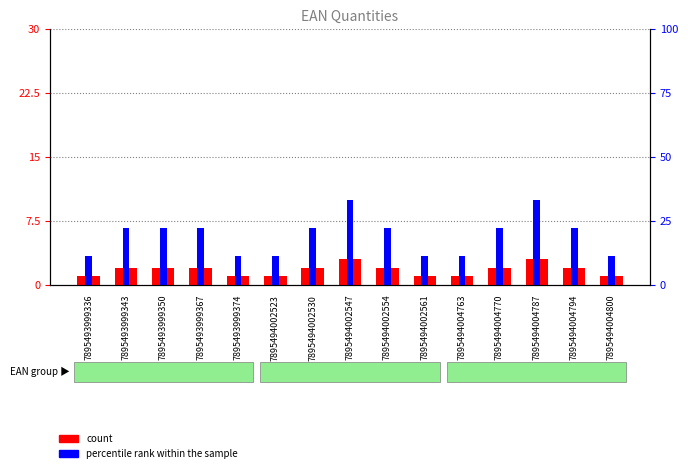

List the series in order of their overall mean, lowest first.

count, percentile rank within the sample